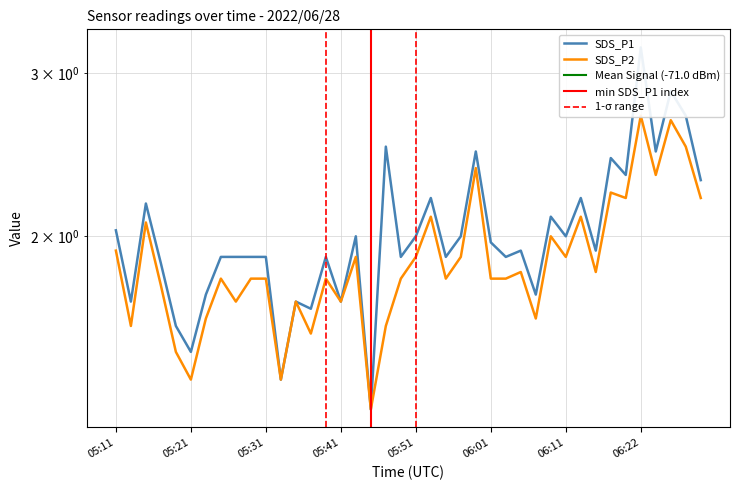

Where is SDS_P1 nearest to the value 2?

05:43